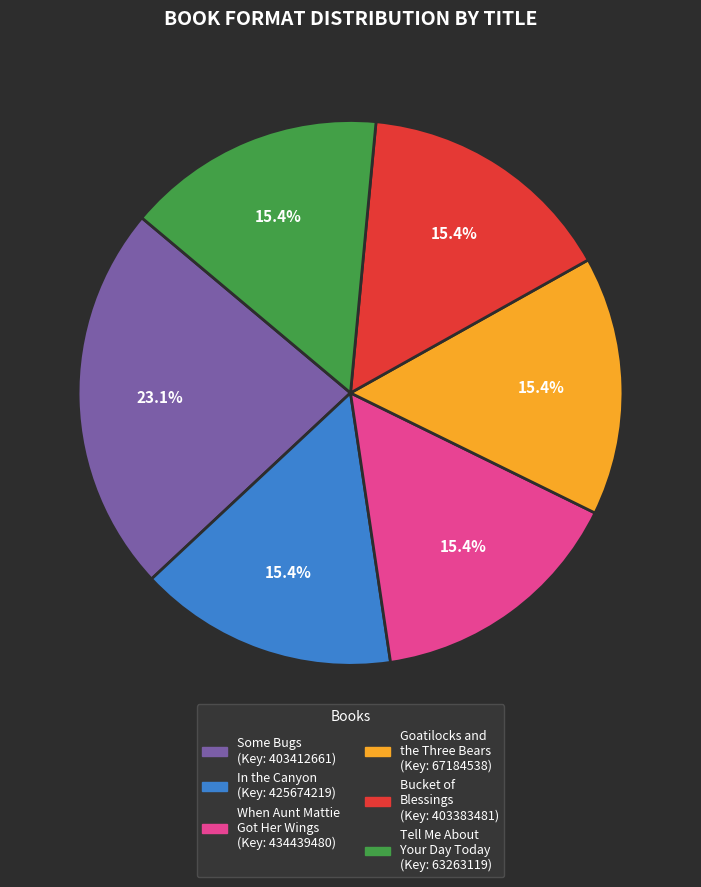

Is there a majority slice in this chart?

No